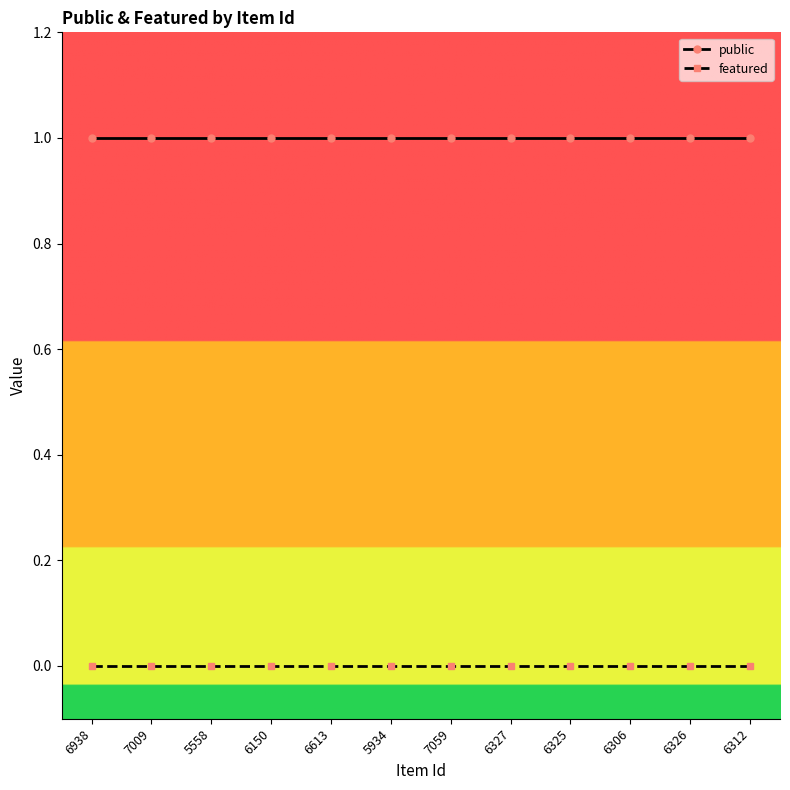

True or false: public has a value of 1 at 6326.

True